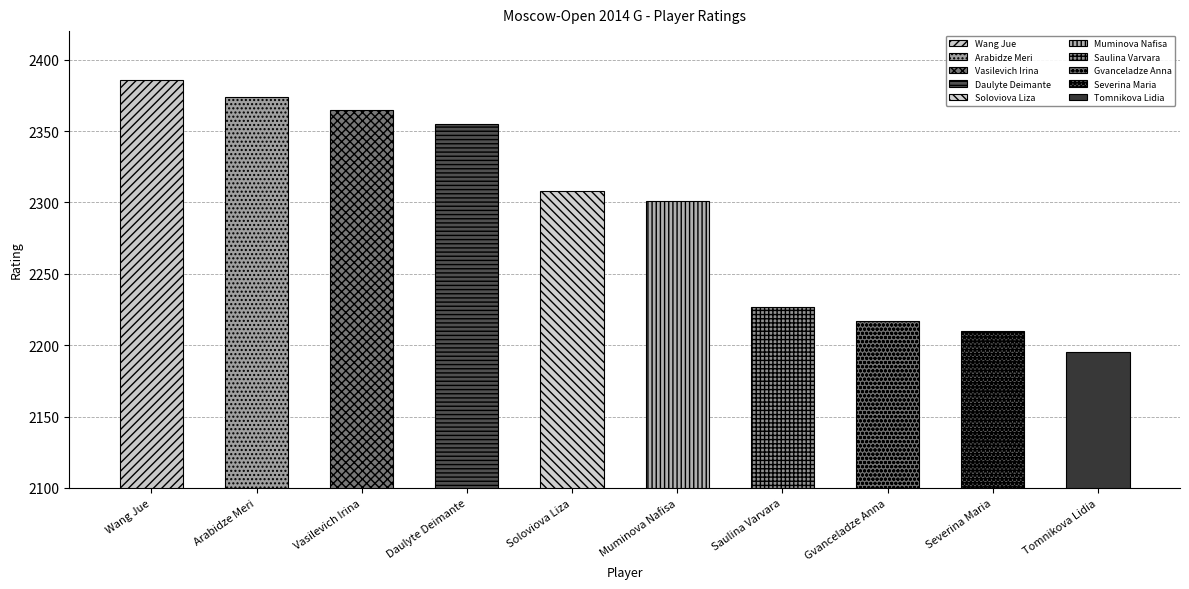

At which category does the chart reach its peak across all series?

Wang Jue